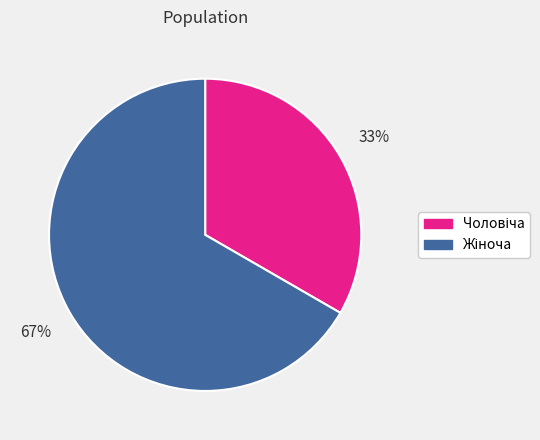

Is there a majority slice in this chart?

Yes